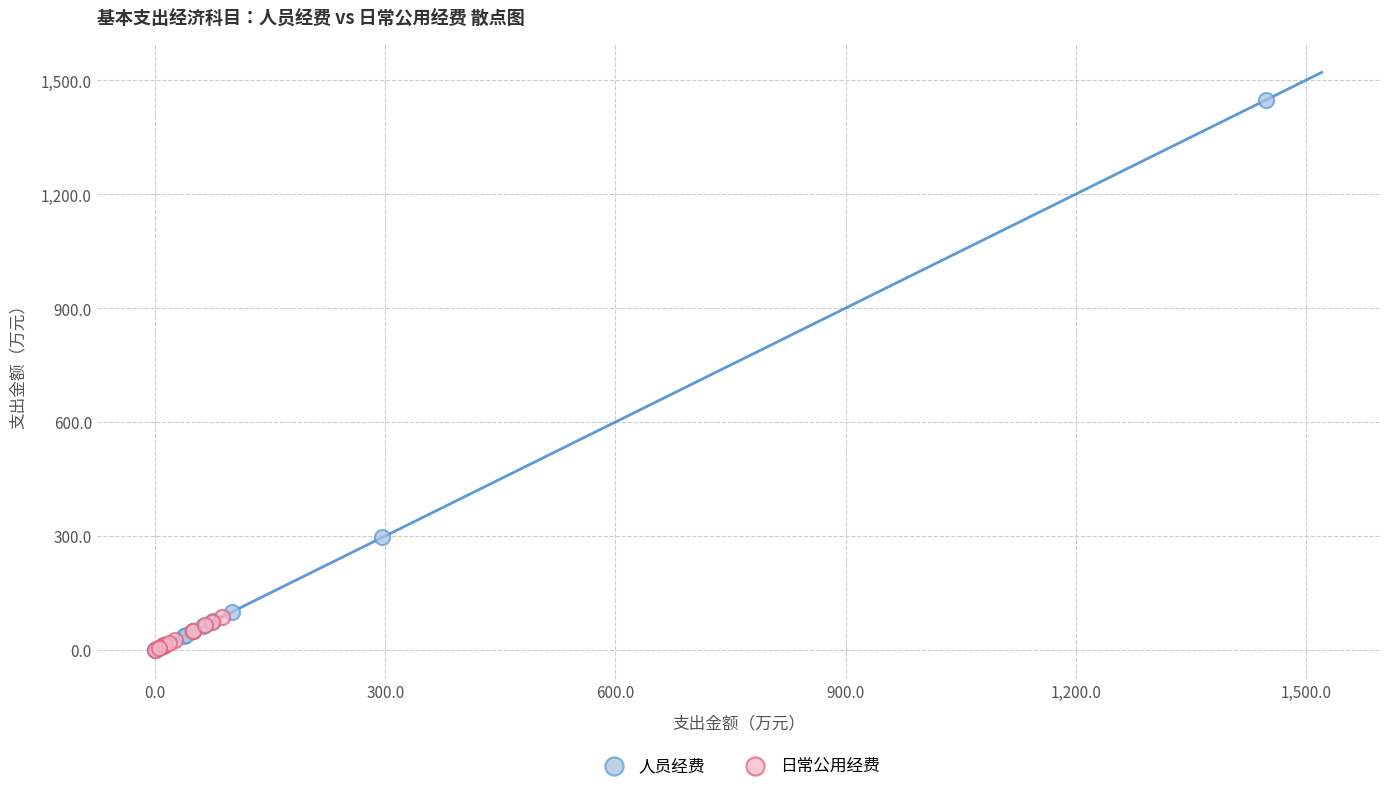

Which series contains the highest Y value?

人员经费